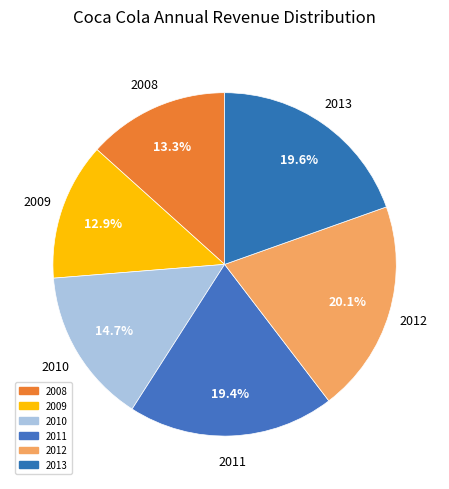

Rank the categories by value from highest to lowest.

2012, 2013, 2011, 2010, 2008, 2009